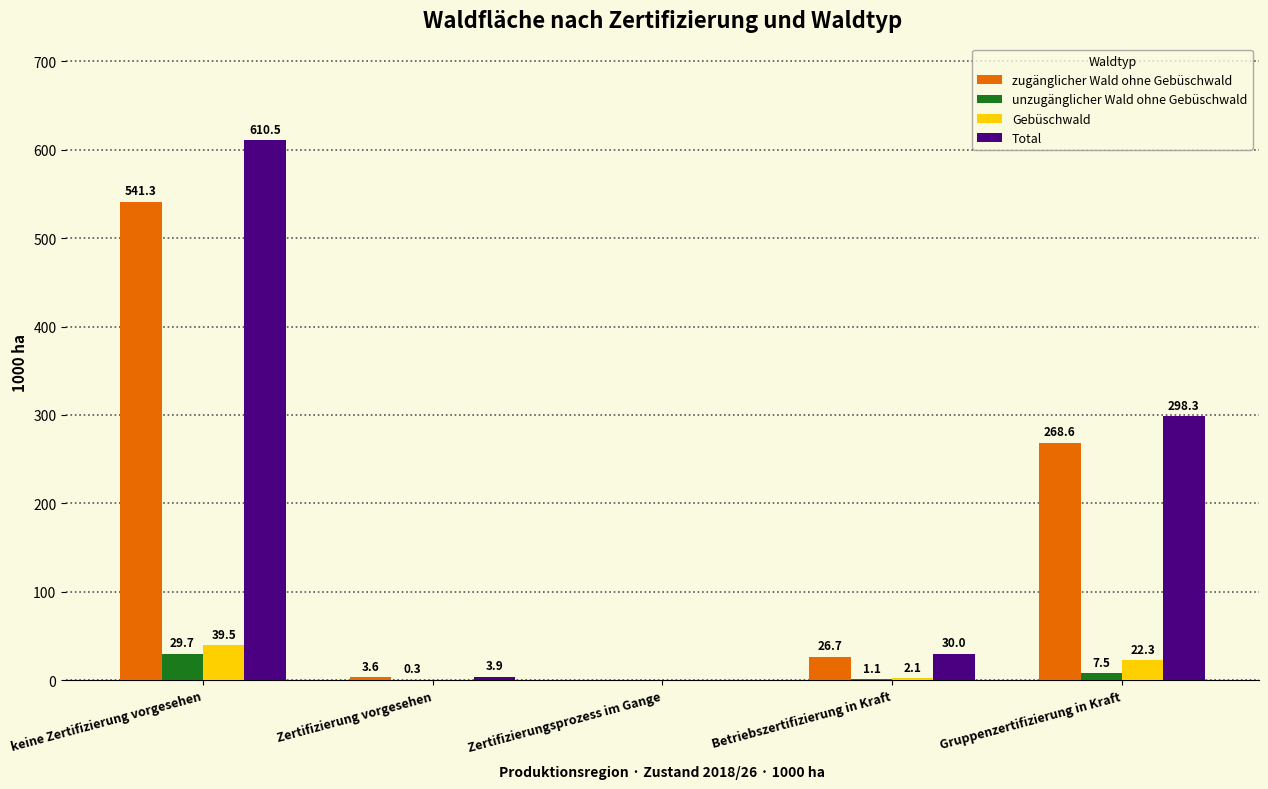

What are all the series names shown in the legend?

zugänglicher Wald ohne Gebüschwald, unzugänglicher Wald ohne Gebüschwald, Gebüschwald, Total